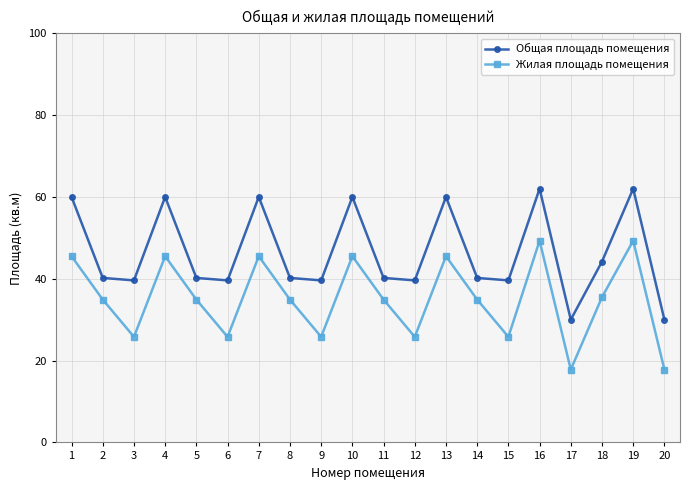

Rank the series by their maximum value, from highest to lowest.

Общая площадь помещения, Жилая площадь помещения